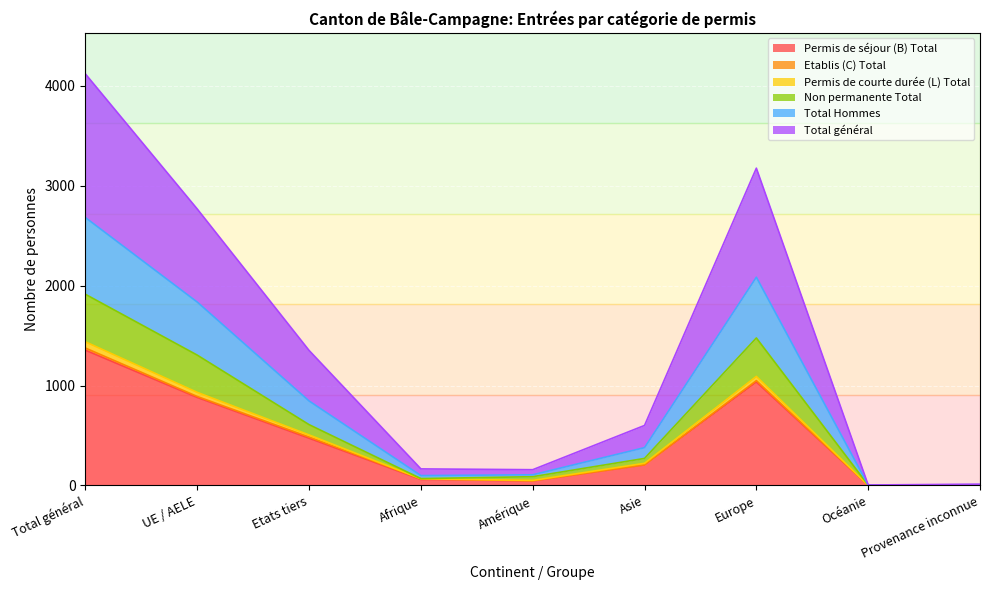

At which label does Permis de séjour (B) Total reach its peak?

Total général